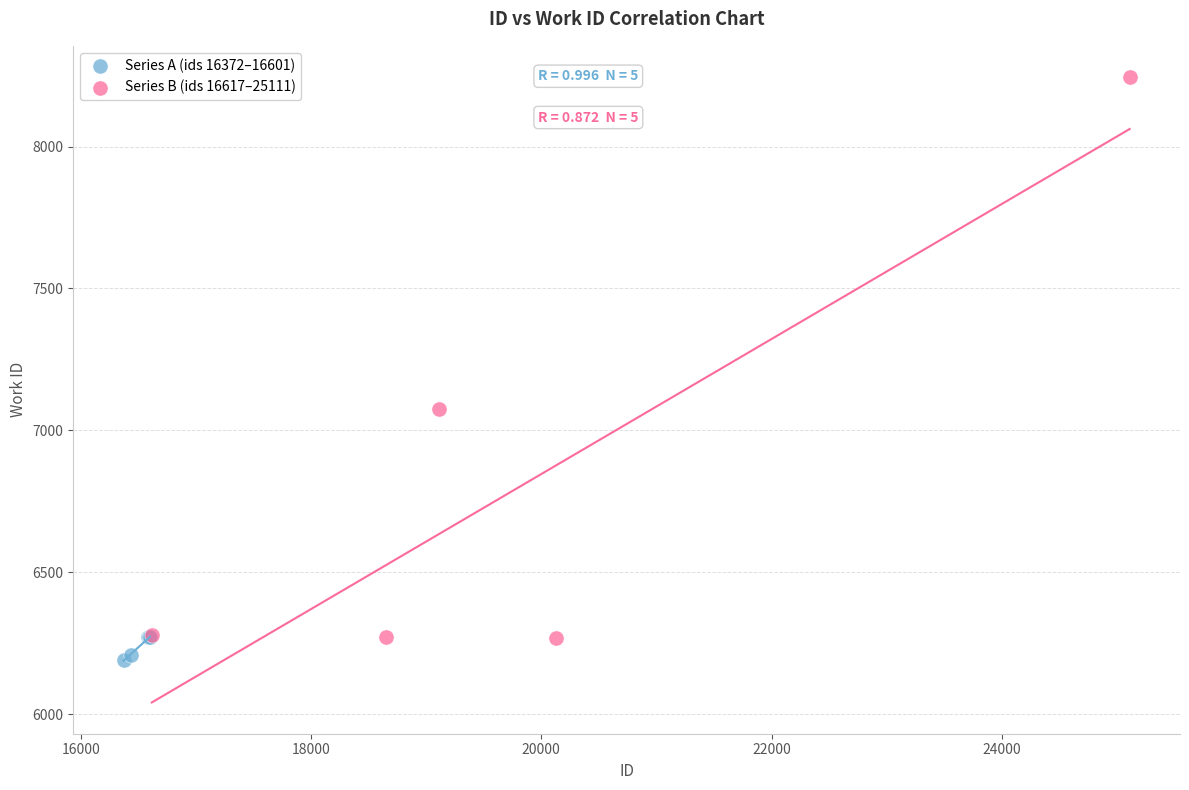

What are all the series names shown in the legend?

Series A (ids 16372–16601), Series B (ids 16617–25111)